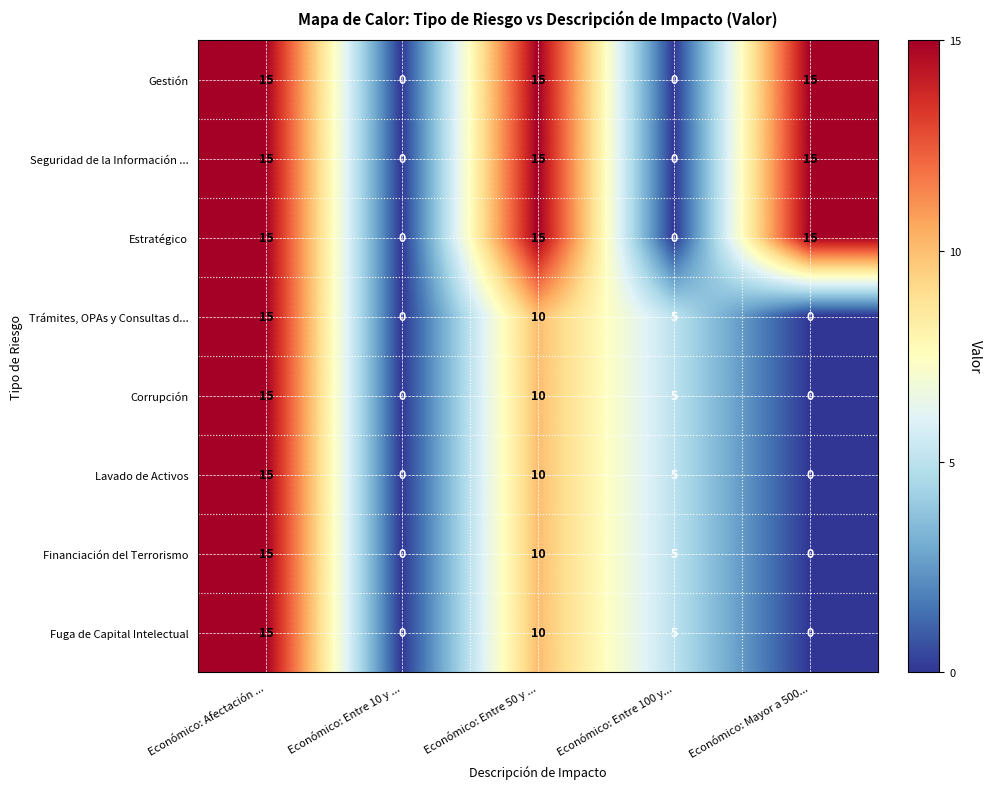

What is the difference between the highest and lowest values at Económico: Entre 100 y...?

5